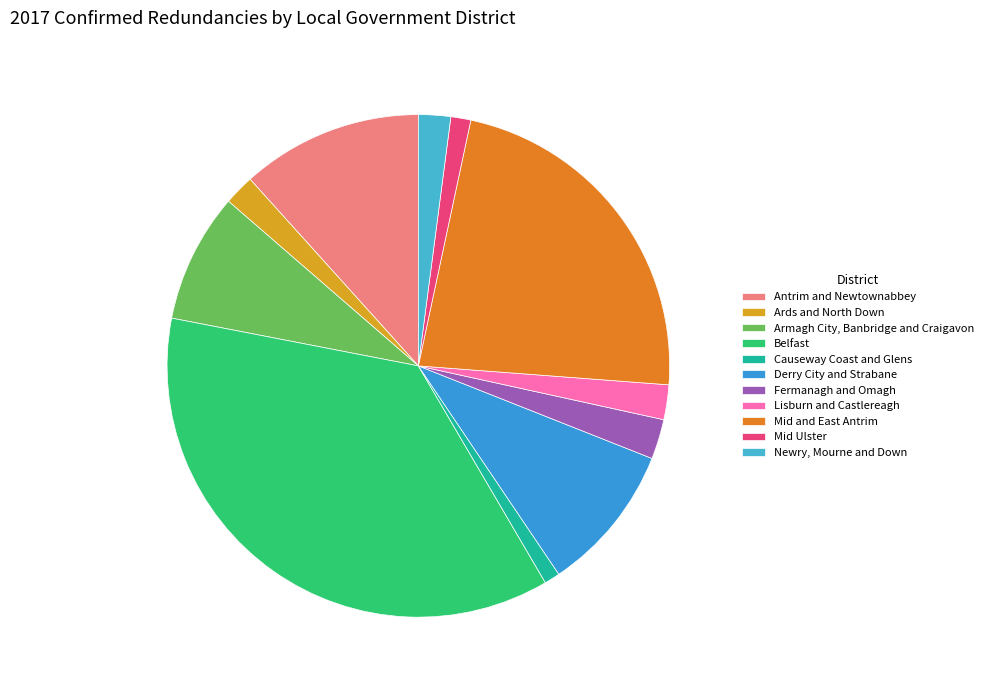

Count the number of slices in the pie.

11